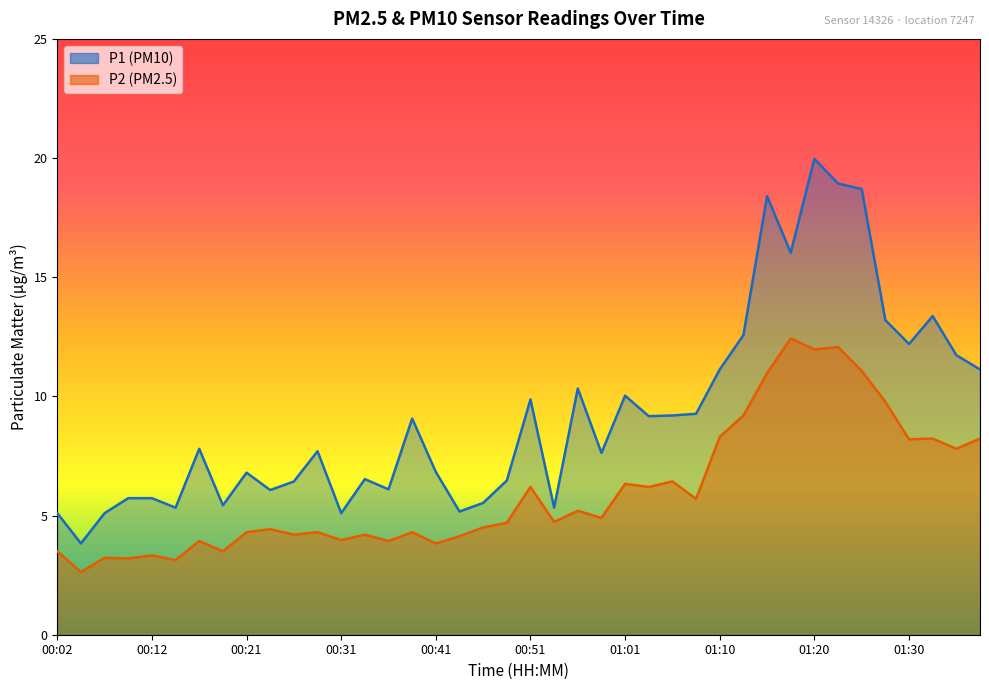

What is the difference between the P1 values at 01:32 and 01:20?

6.6